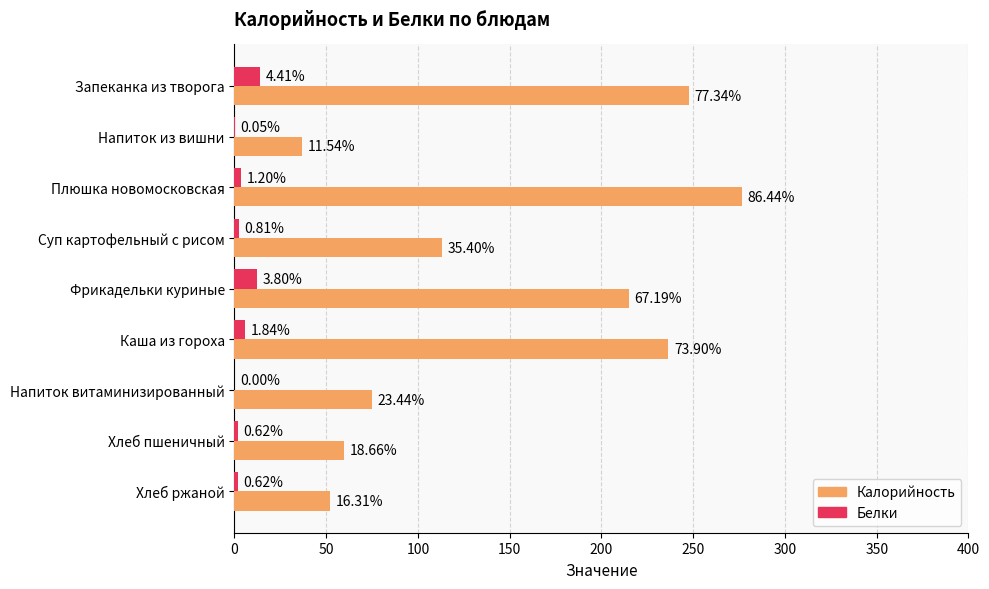

What are all the series names shown in the legend?

Калорийность, Белки